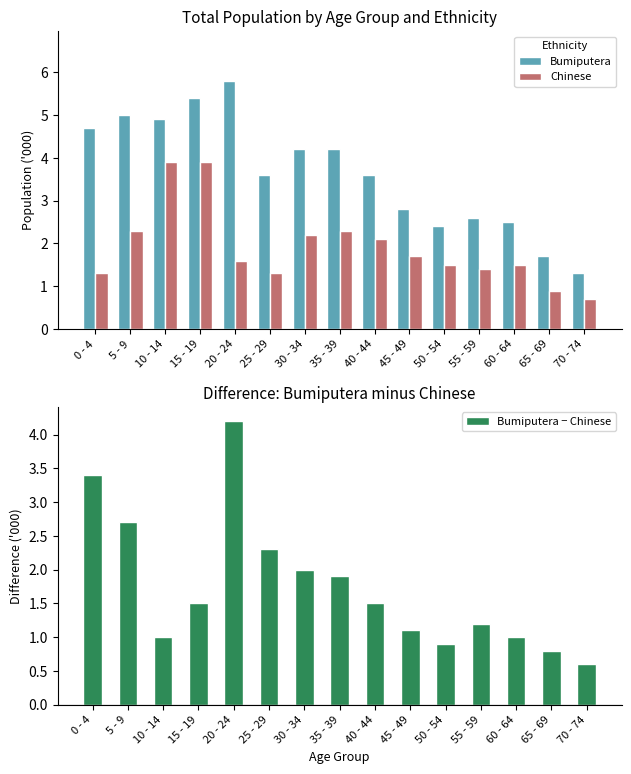

What is the highest value of the Chinese series?

3.9